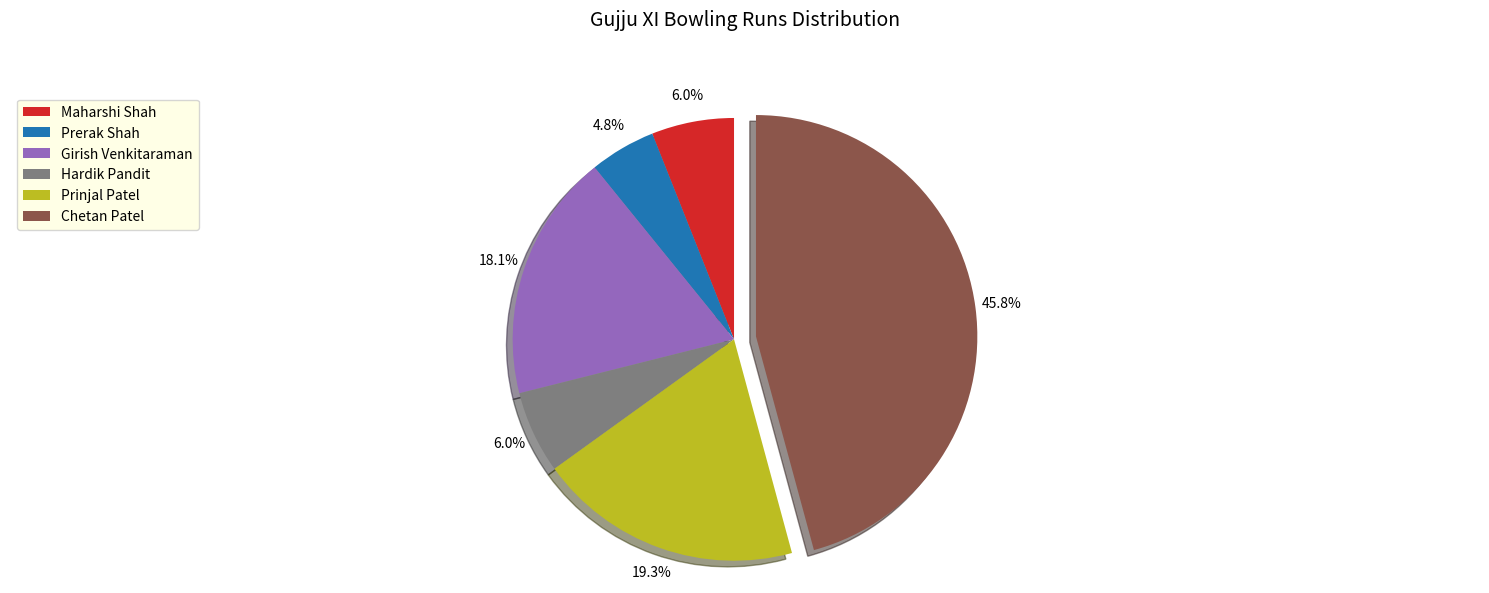

What is the total percentage of Maharshi Shah and Girish Venkitaraman?

24.1%